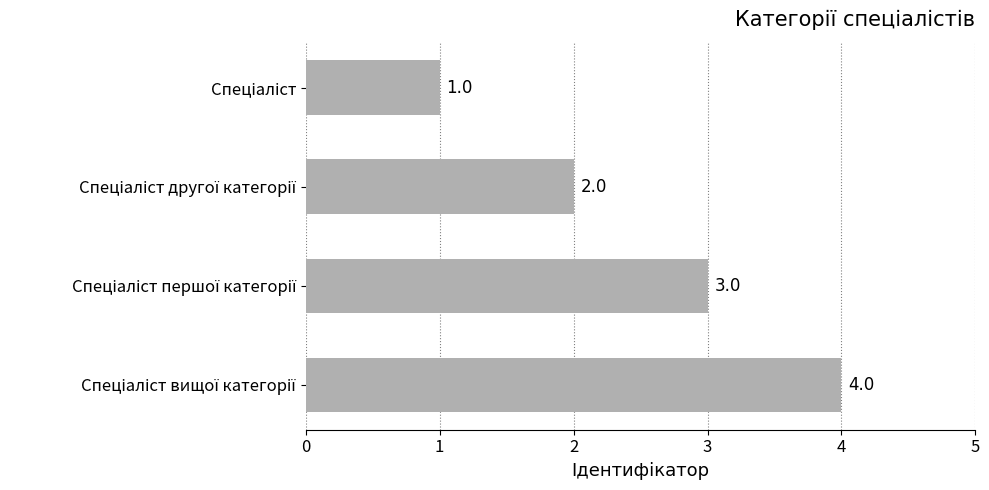

What is the difference between the maximum and minimum values?

3